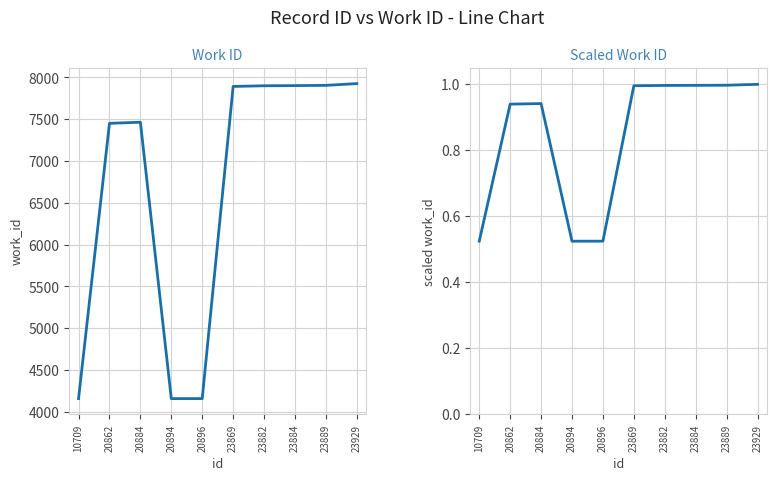

How many lines are shown in the chart?

2